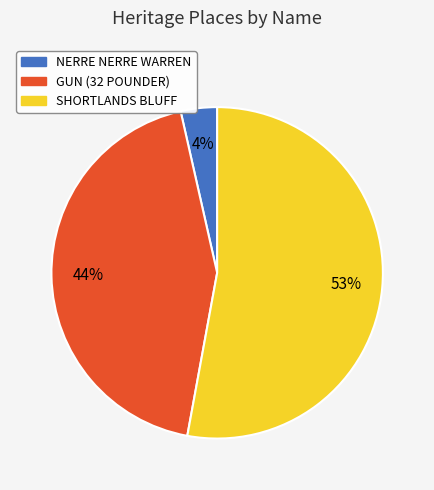

Does SHORTLANDS BLUFF account for over 50% of the chart?

Yes